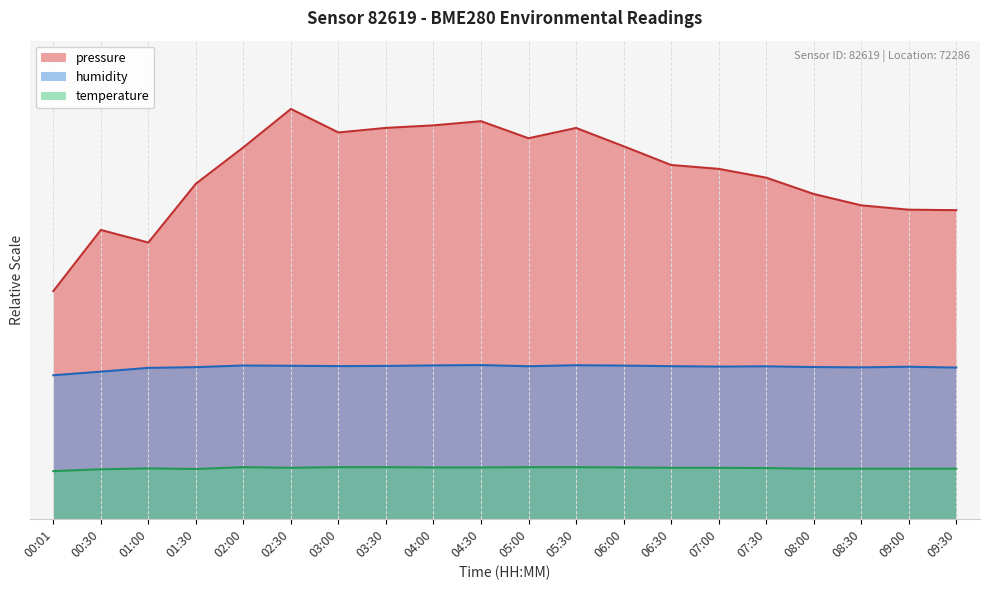

Reading left to right, what are all the values shown in this chart?

pressure: 50.0	63.4	60.7	73.6	81.6	90.0	84.8	85.8	86.4	87.3	83.6	85.8	81.8	77.7	76.8	74.9	71.3	68.8	67.9	67.8
temperature: 10.5	10.9	11.1	10.9	11.3	11.2	11.3	11.3	11.3	11.3	11.3	11.3	11.3	11.2	11.2	11.1	11.0	11.0	11.0	11.0
humidity: 31.5	32.3	33.1	33.3	33.7	33.6	33.5	33.6	33.7	33.8	33.5	33.7	33.6	33.5	33.4	33.5	33.3	33.2	33.4	33.2